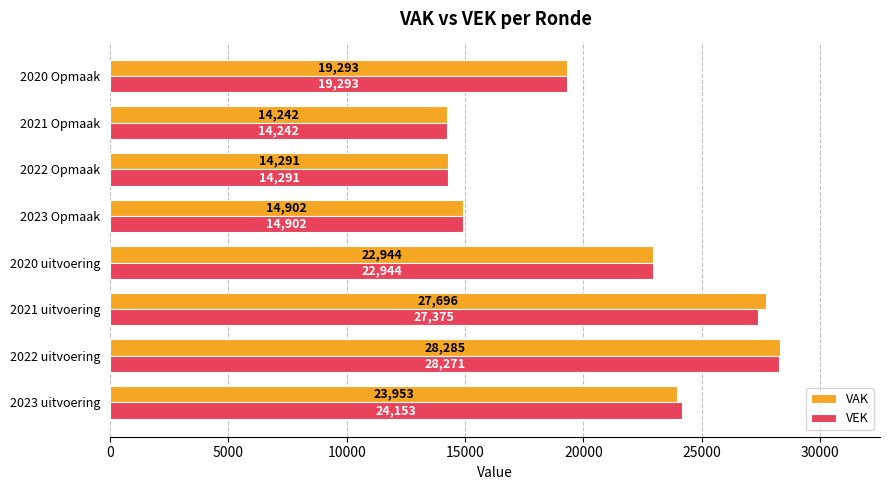

Which series has the largest range (max minus min)?

VAK